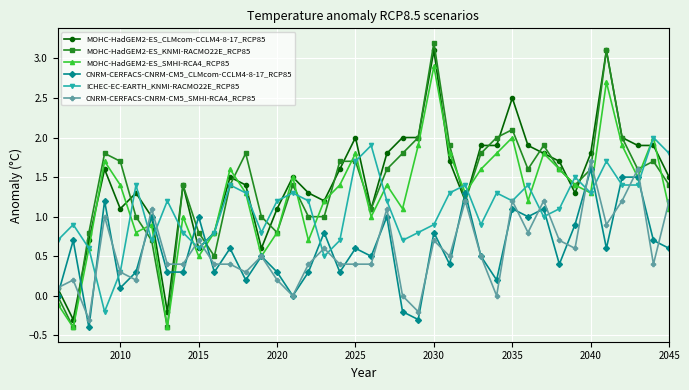

What is the average value of the ICHEC-EC-EARTH_KNMI-RACMO22E_RCP85 series?

1.1